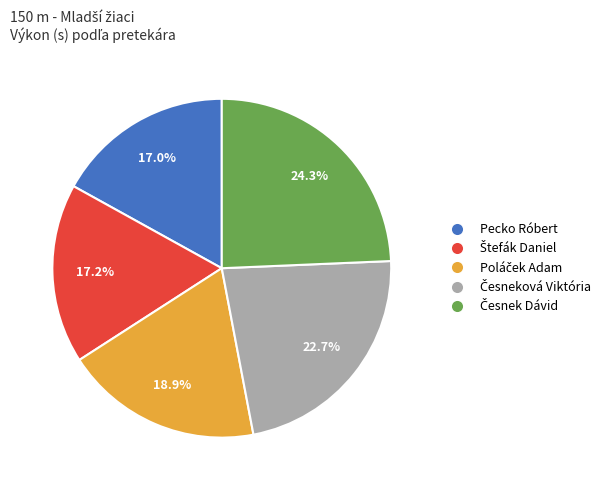

Is there any slice that represents more than half of the pie?

No